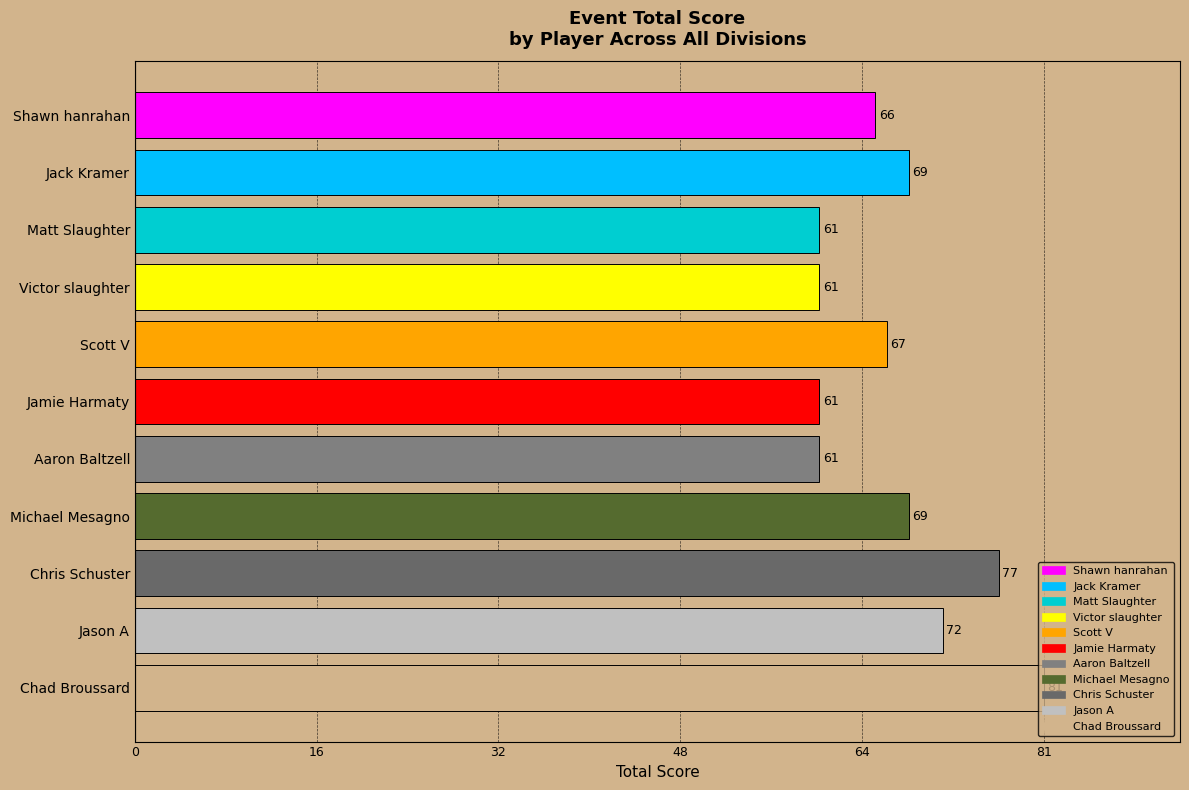

Read the value at Jason A.

72